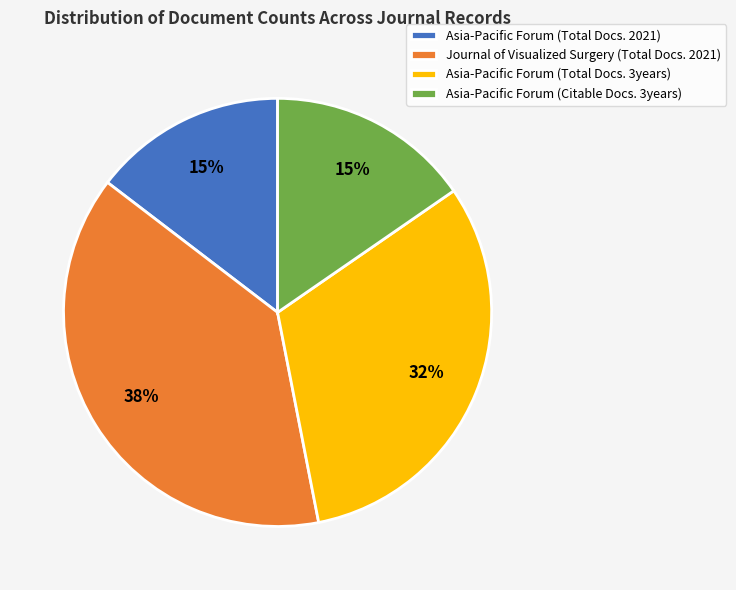

Combined, do Asia-Pacific Forum (Total Docs. 2021) and Journal of Visualized Surgery (Total Docs. 2021) account for over 50%?

Yes